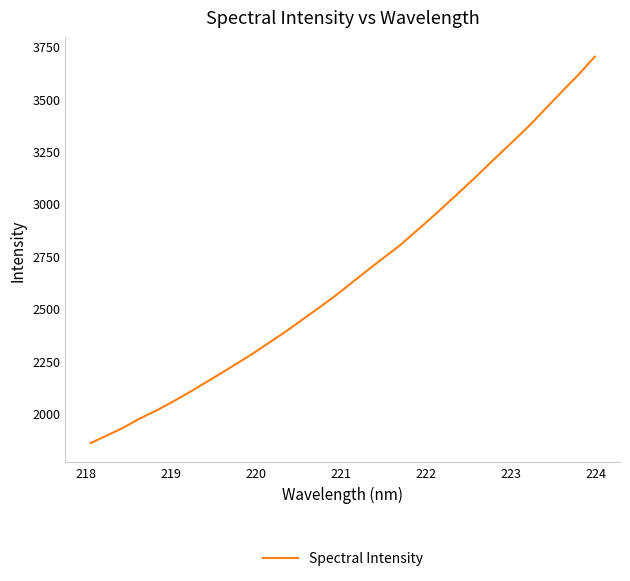

What is the minimum value shown in the chart?

1858.1